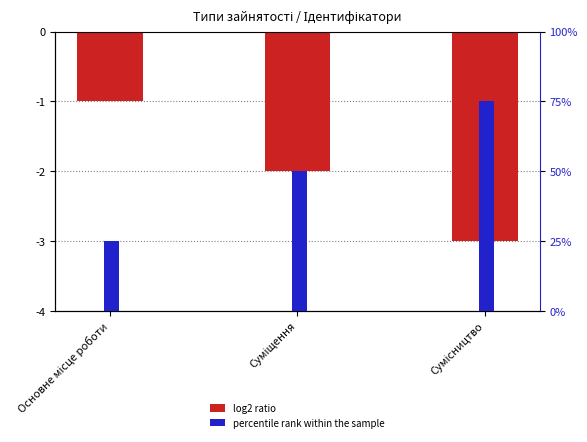

Which series changed the most between Основне місце роботи and Суміщення?

percentile rank within the sample